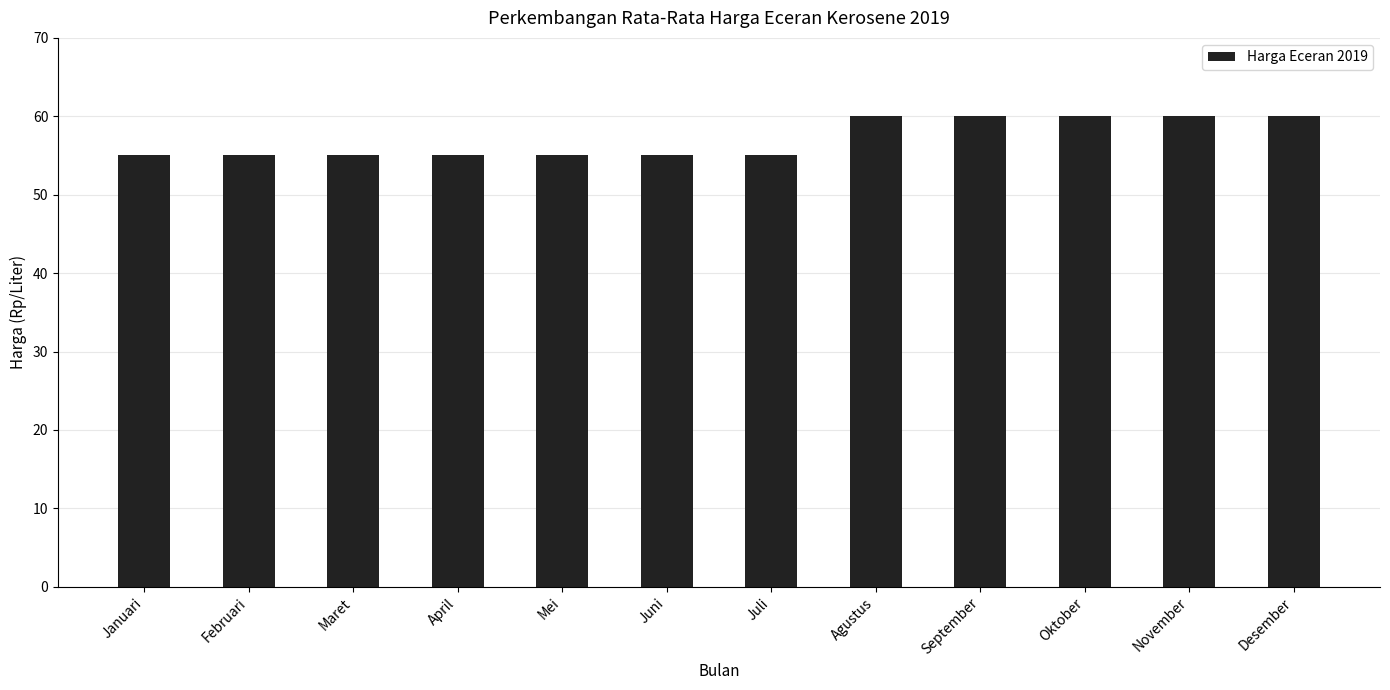

What is the maximum value shown in the chart?

60